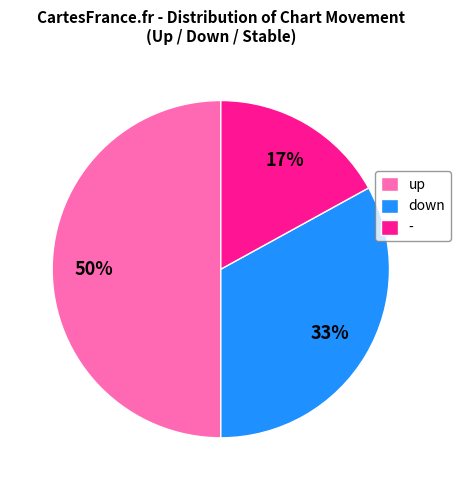

Count the number of slices in the pie.

3